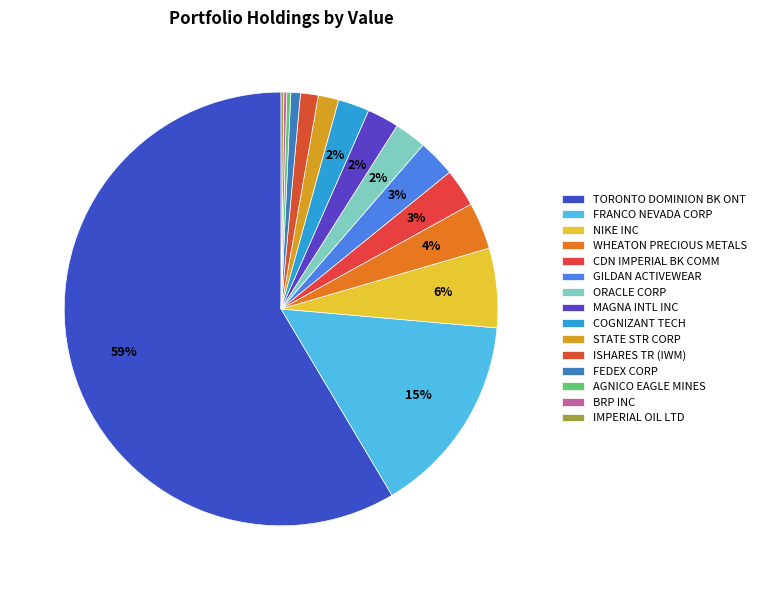

How many slices are in this pie chart?

15